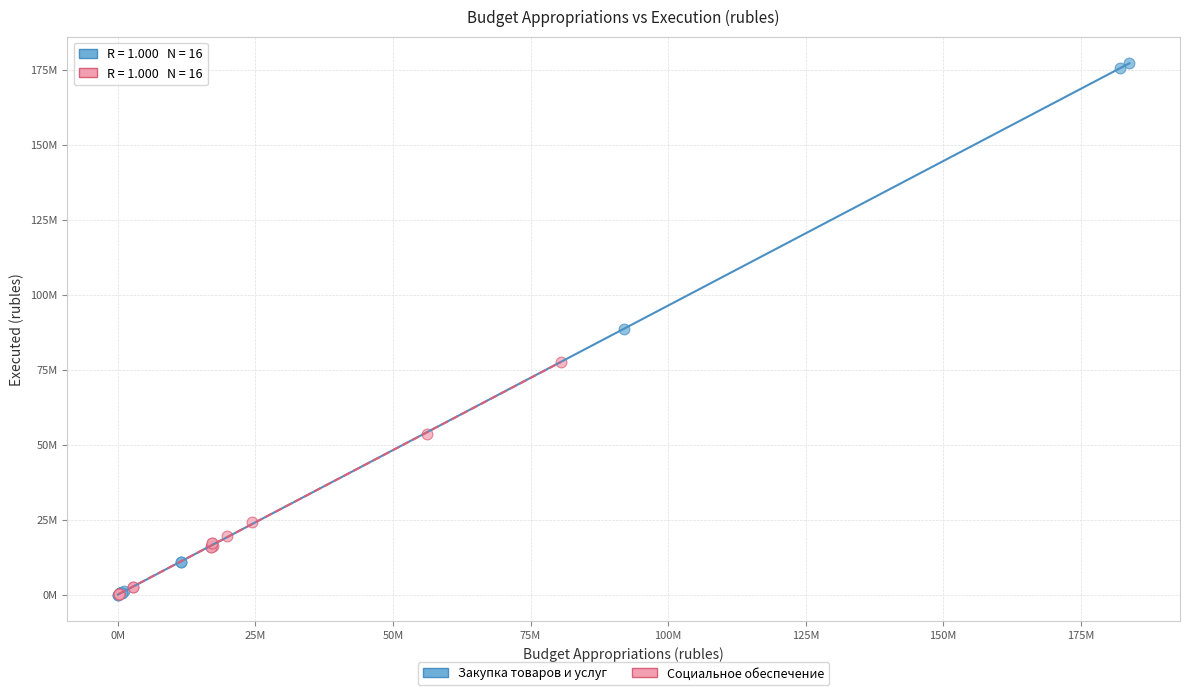

Which series has the widest spread of Y values?

Закупка товаров и услуг